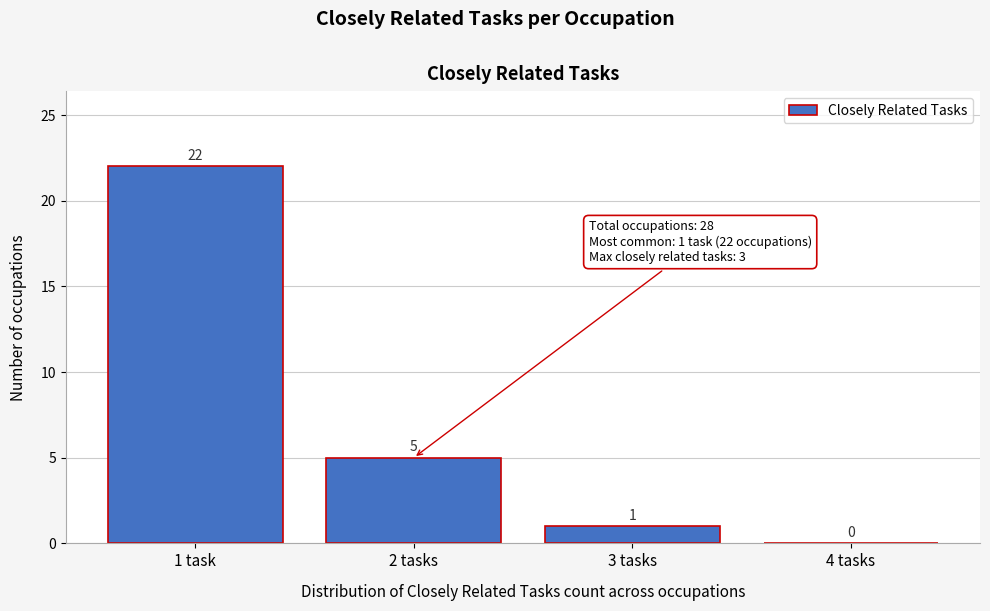

Reading right to left, transcribe all the data shown in this chart.

4 tasks=0	3 tasks=1	2 tasks=5	1 task=22